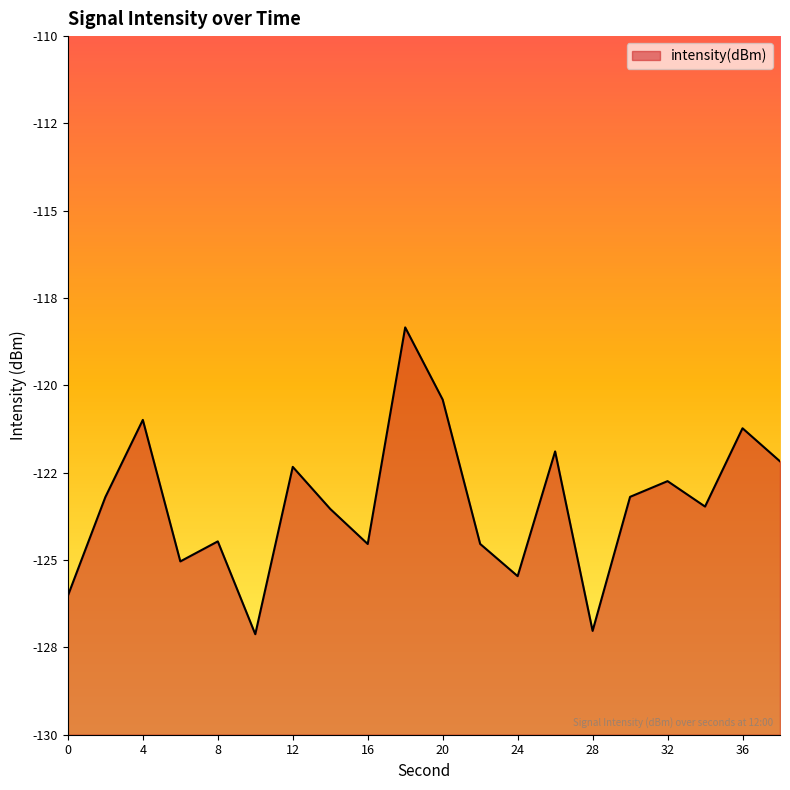

What is the greatest value displayed?

-118.3